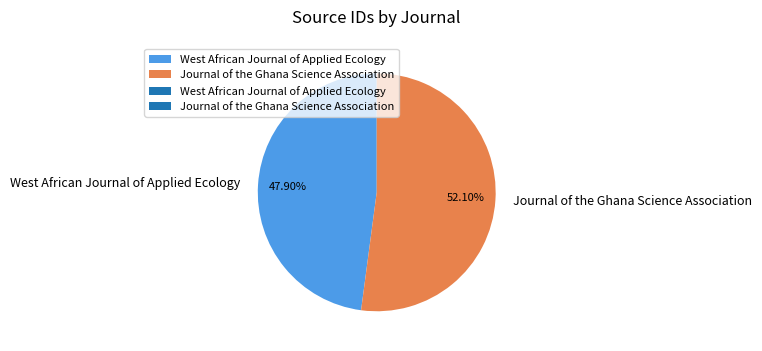

To the nearest percent, what portion does West African Journal of Applied Ecology represent?

48%